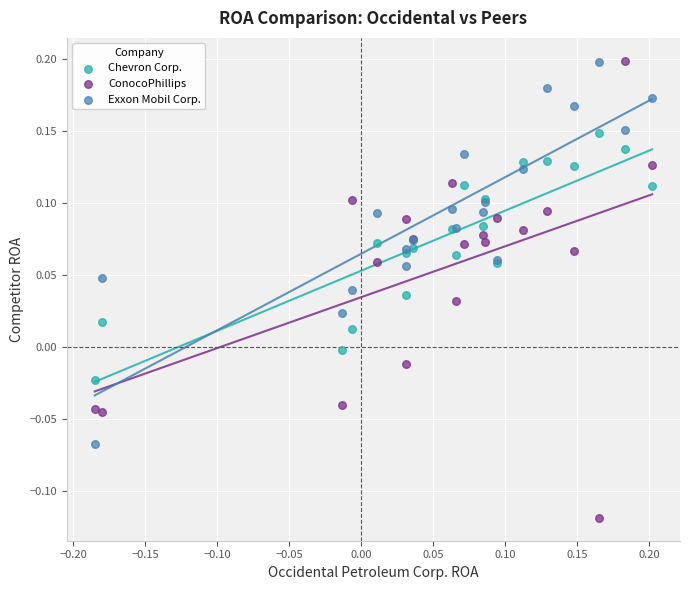

Which series reaches the minimum Y coordinate?

ConocoPhillips